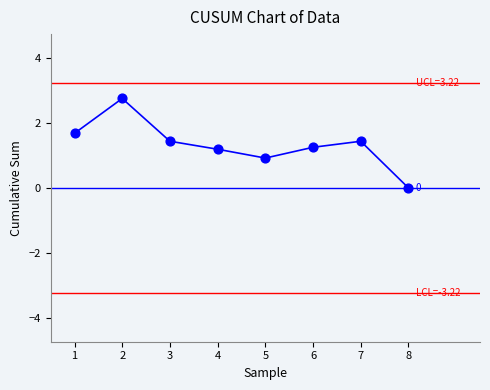

What is the range of Y values (max minus min)?

2.7